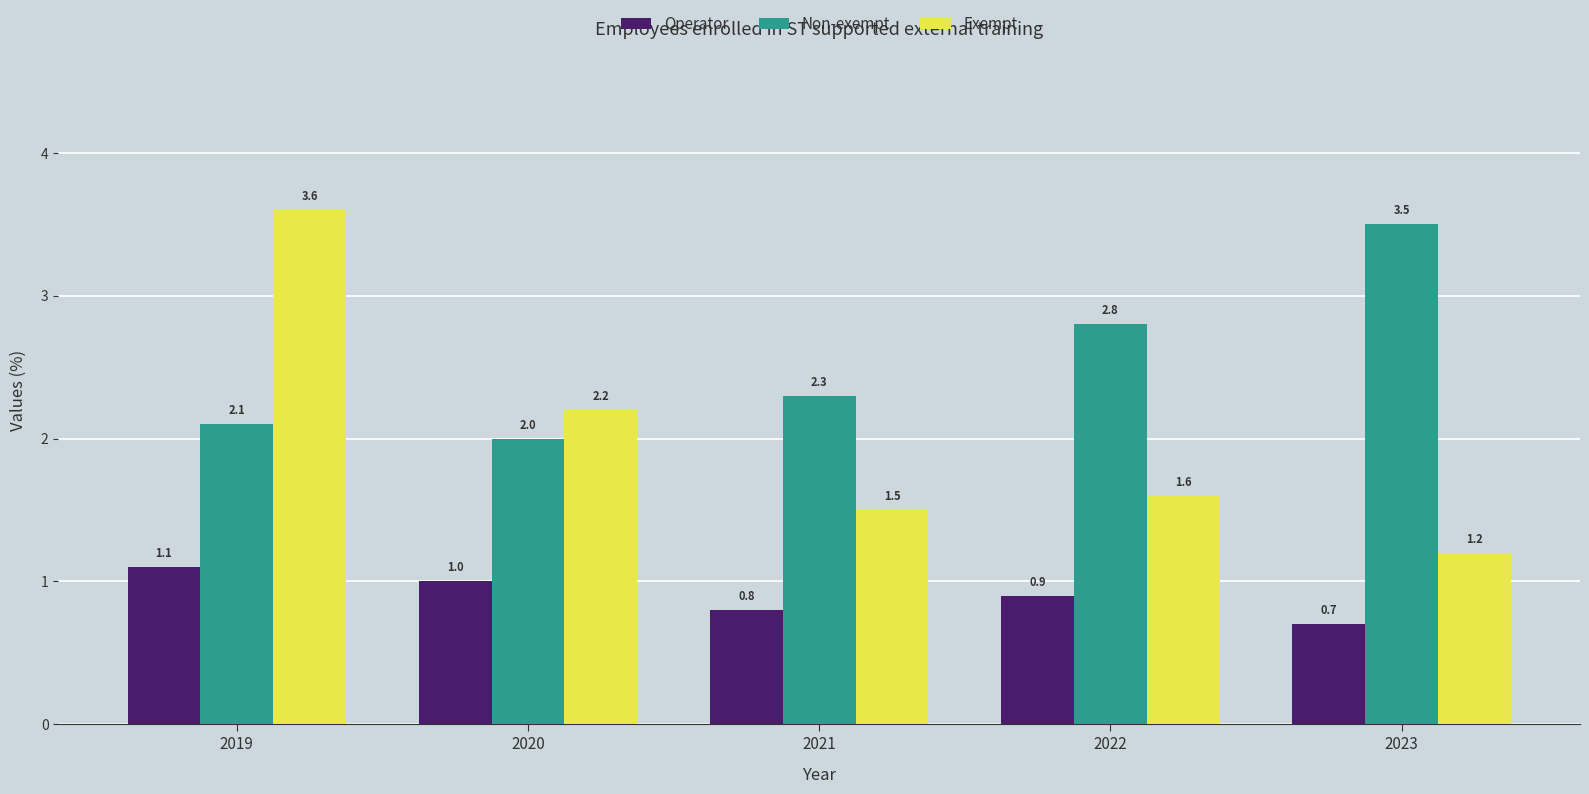

Are the bars grouped side by side (vs. stacked)?

Yes